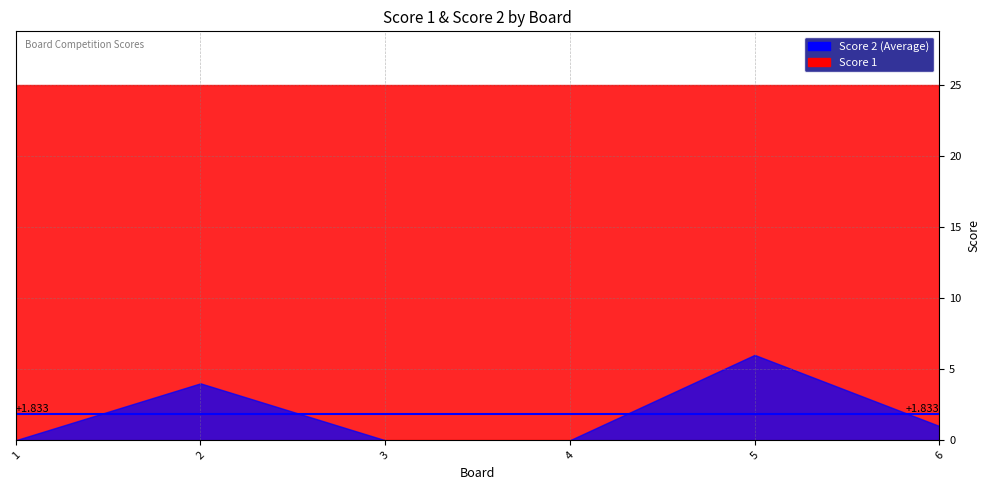

Reading left to right, list all the values displayed in this chart.

Score 1: 1=25	2=25	3=25	4=25	5=25	6=25
Score 2: 1=0	2=4	3=0	4=0	5=6	6=1